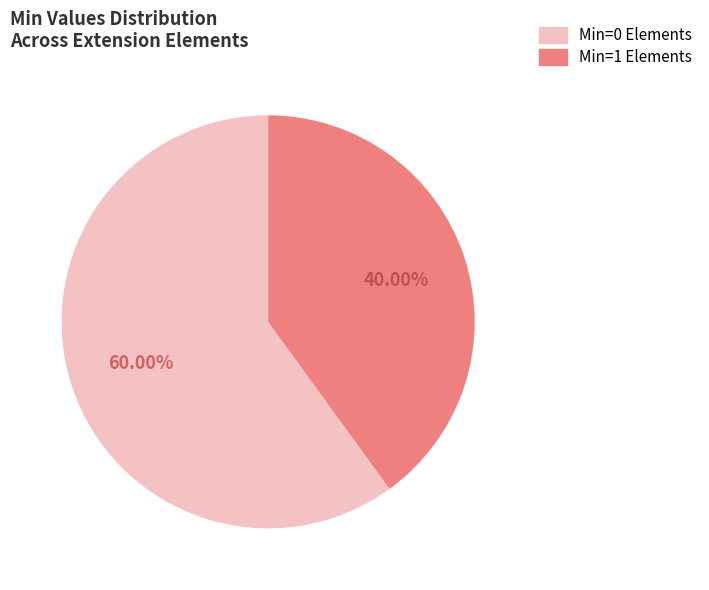

Count the number of slices in the pie.

2